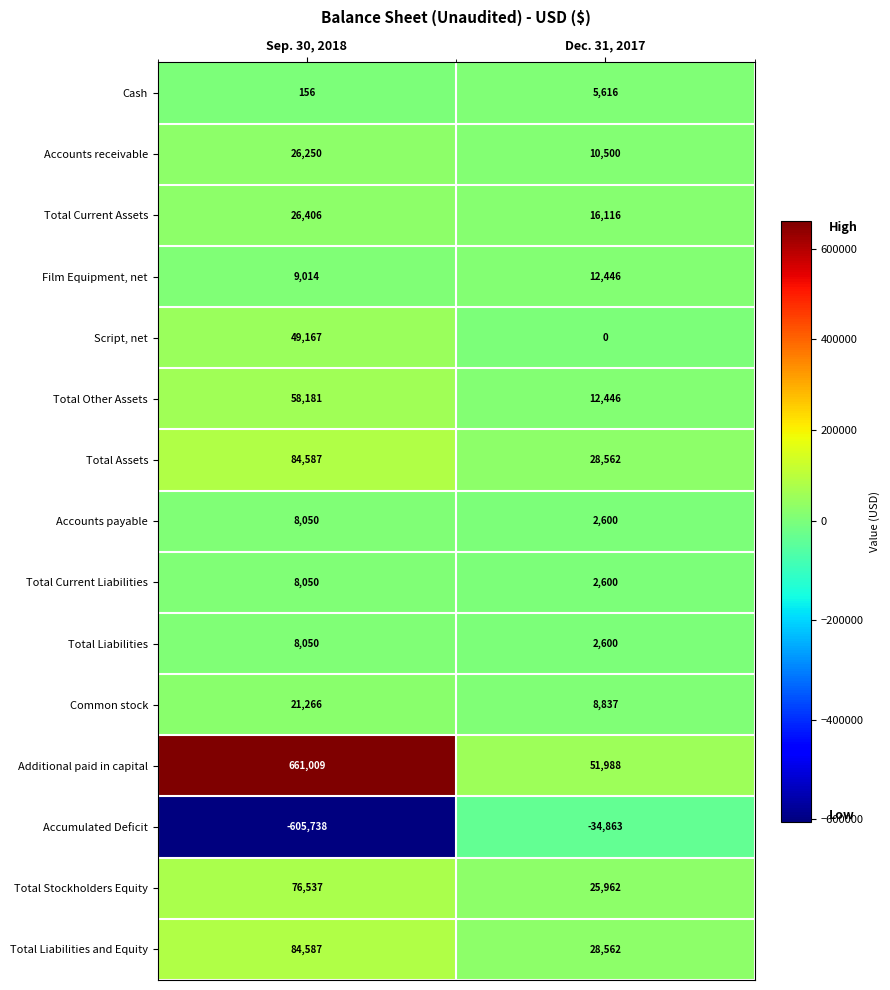

At which category is the sum across all series the highest?

Sep. 30, 2018